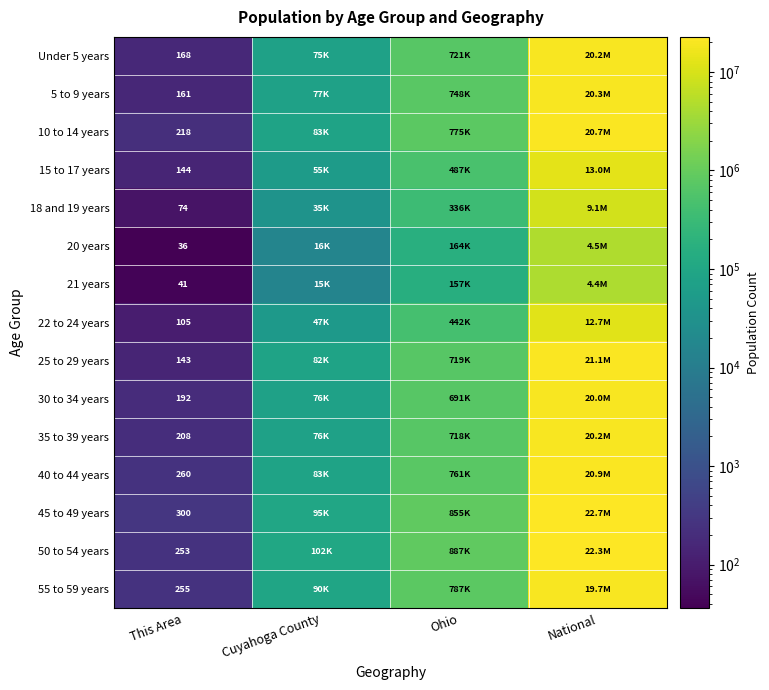

What is the total value across all series at This Area?

2558